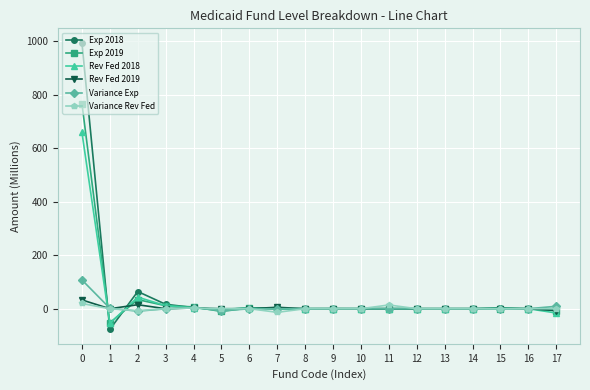

How many distinct data groups are displayed?

6